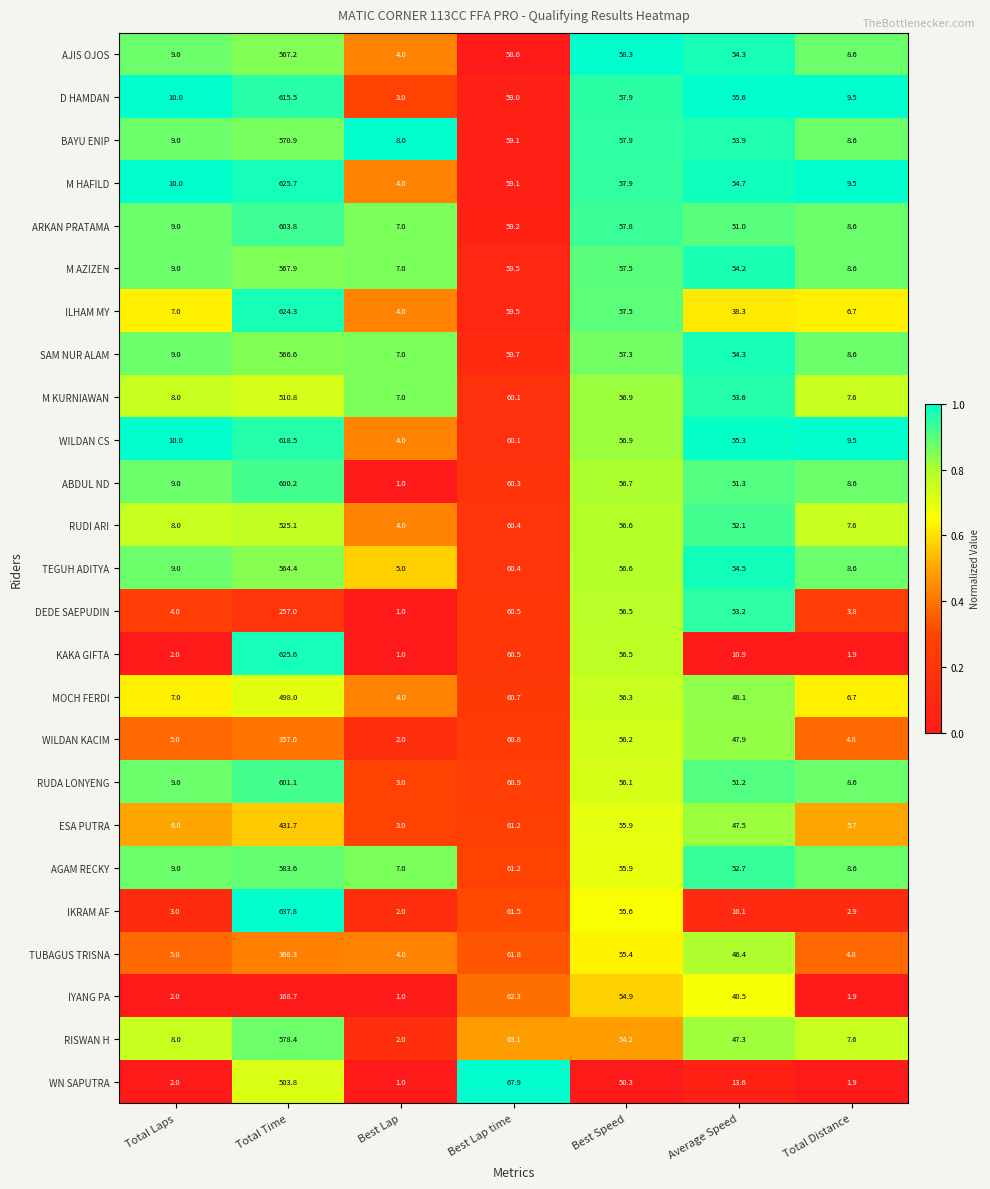

How many data points does each series have?

7